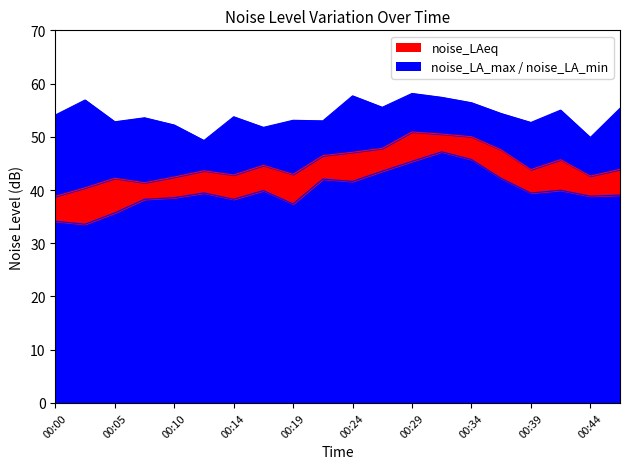

Read the noise_LA_min value at 00:12.

39.5